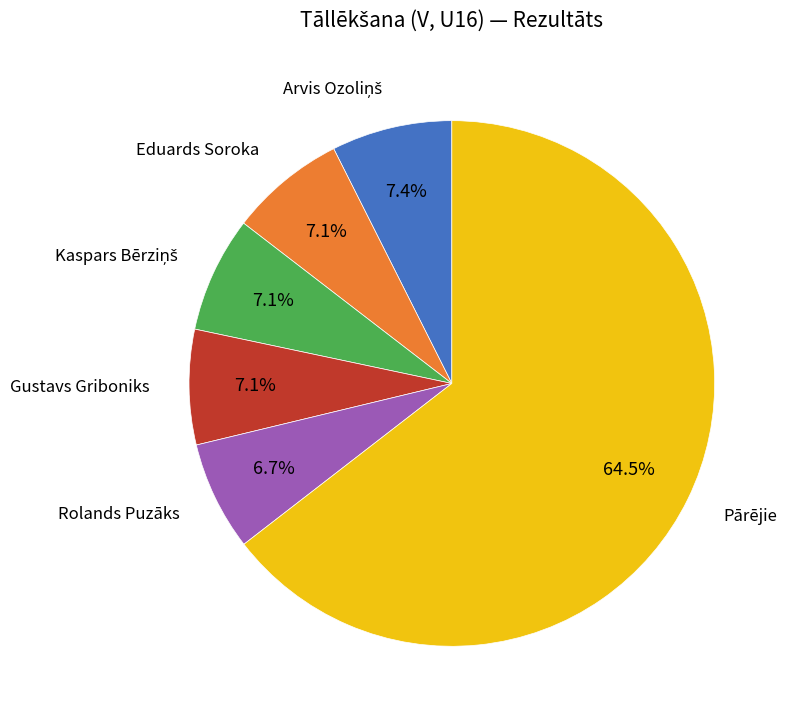

Is there any slice that represents more than half of the pie?

Yes